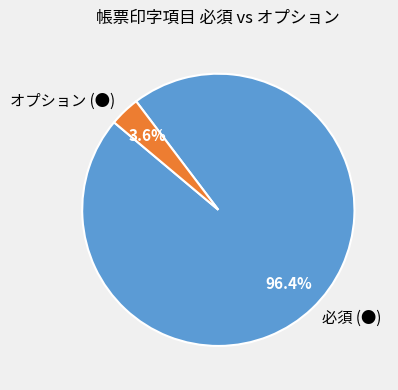

Is it true that 必須 (●) is 96% of the pie?

True